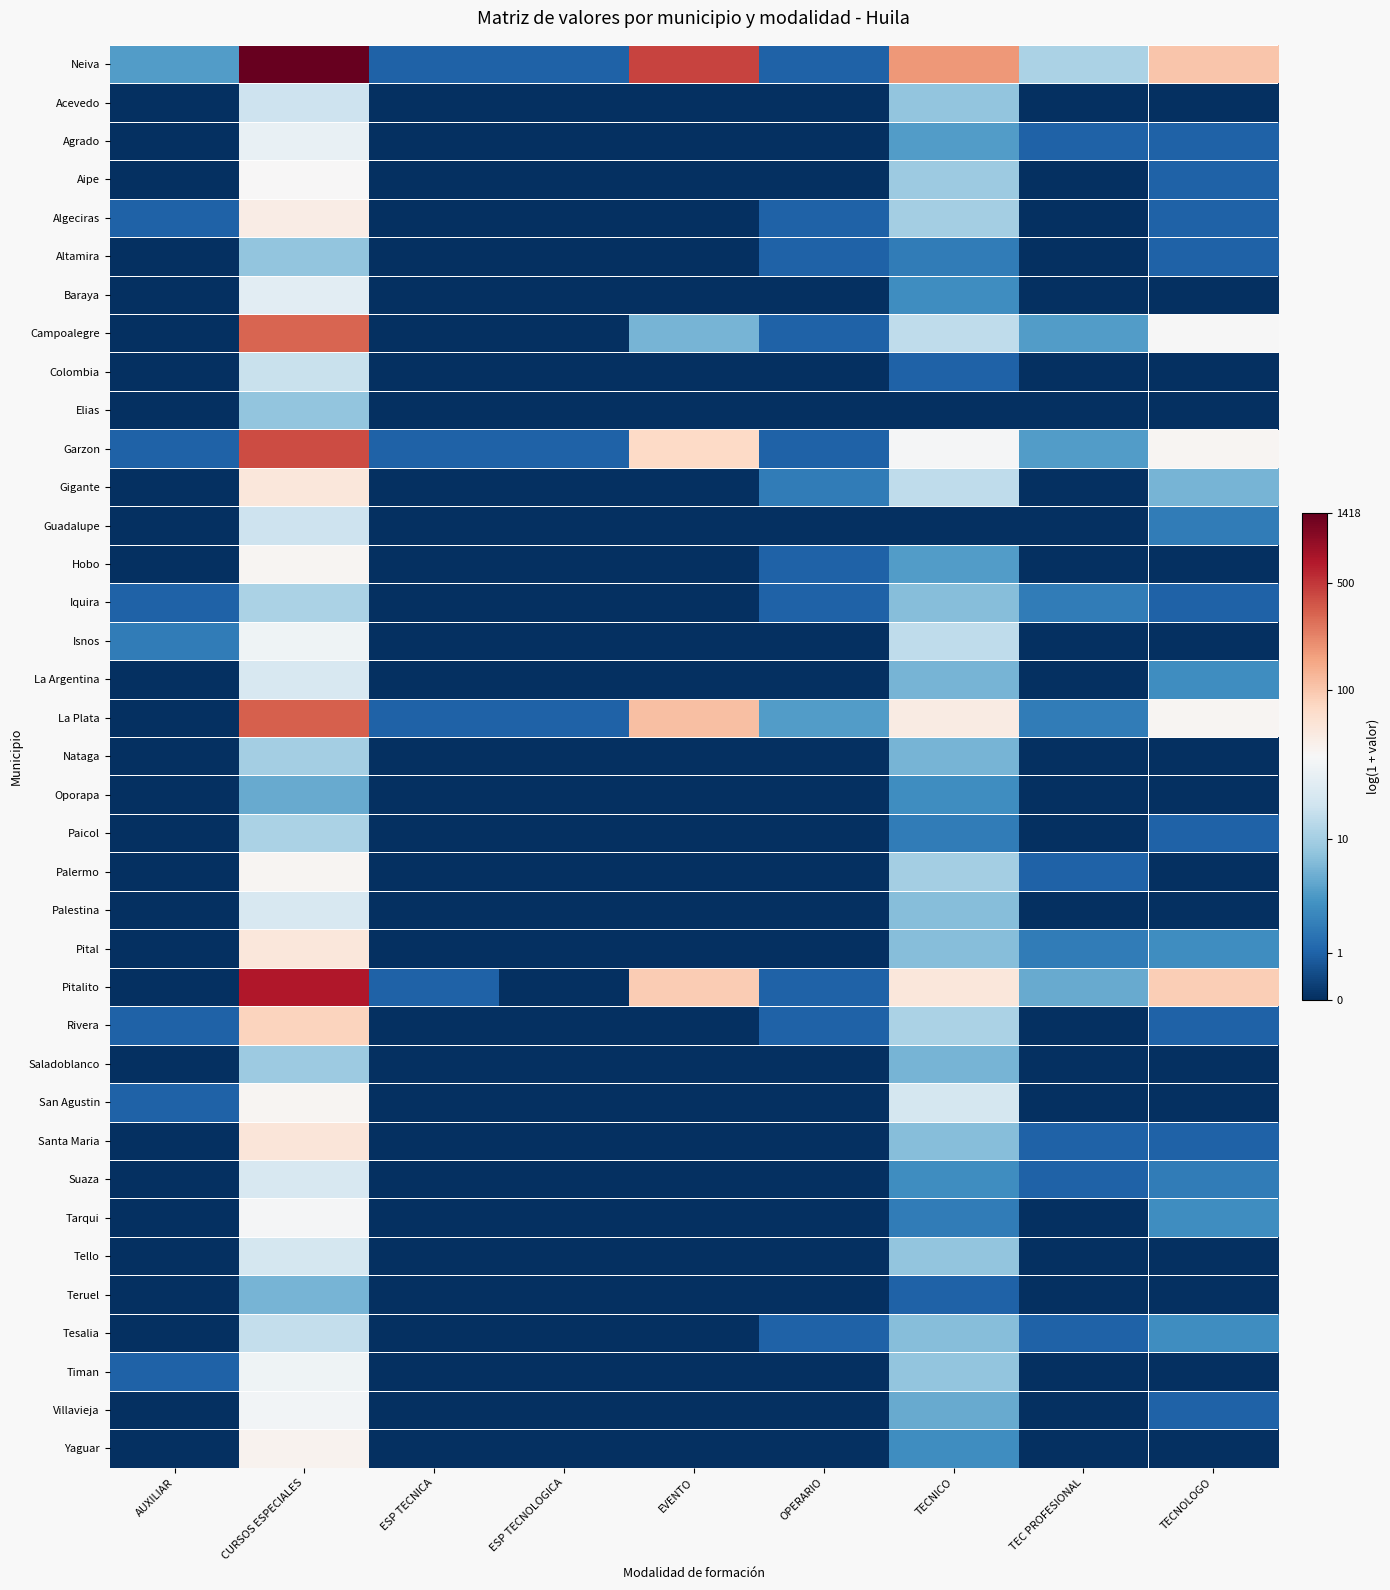

Between EVENTO and CURSOS ESPECIALES, which is larger?

CURSOS ESPECIALES